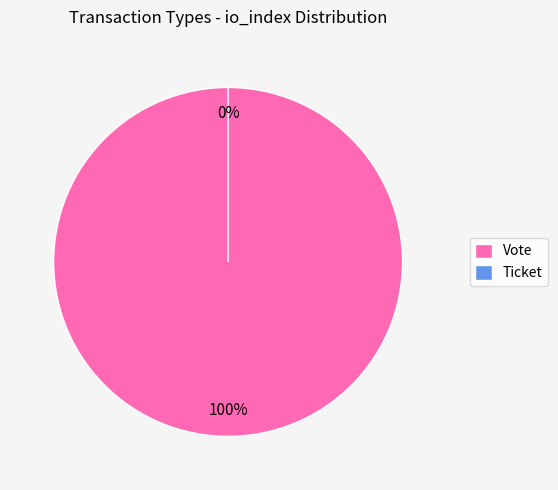

Does Ticket represent more than half of the total?

No